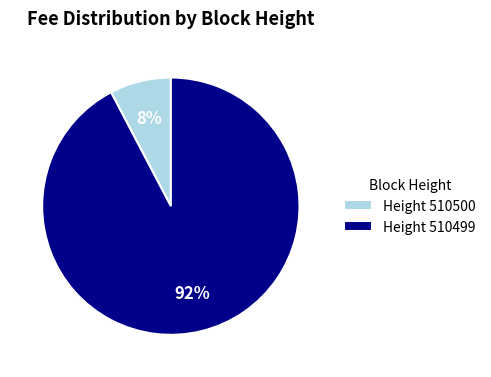

Do Height 510500 and Height 510499 together represent more than half of the pie?

Yes